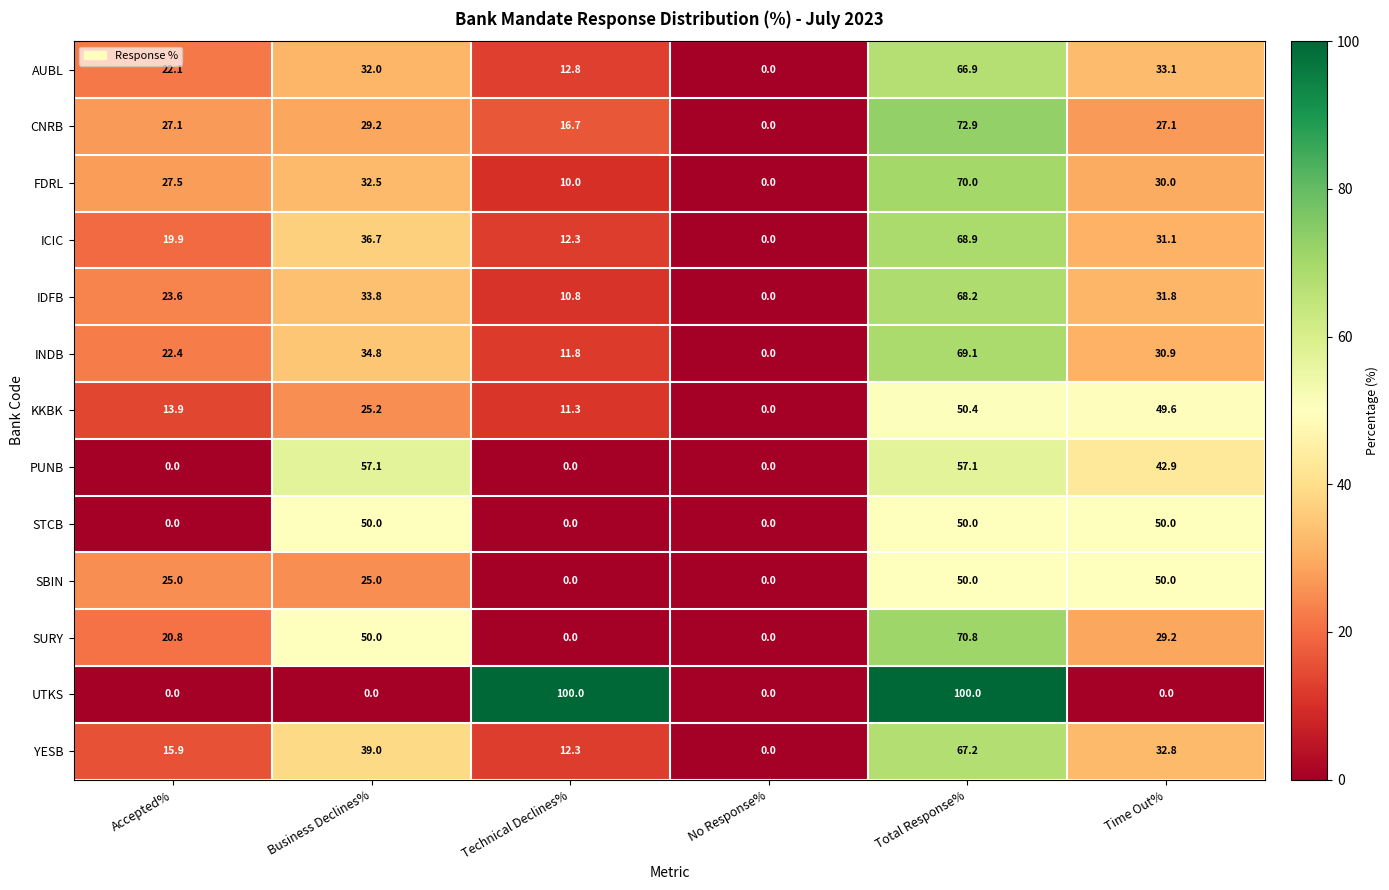

What is the difference between the highest and lowest values at Business Declines%?

57.1